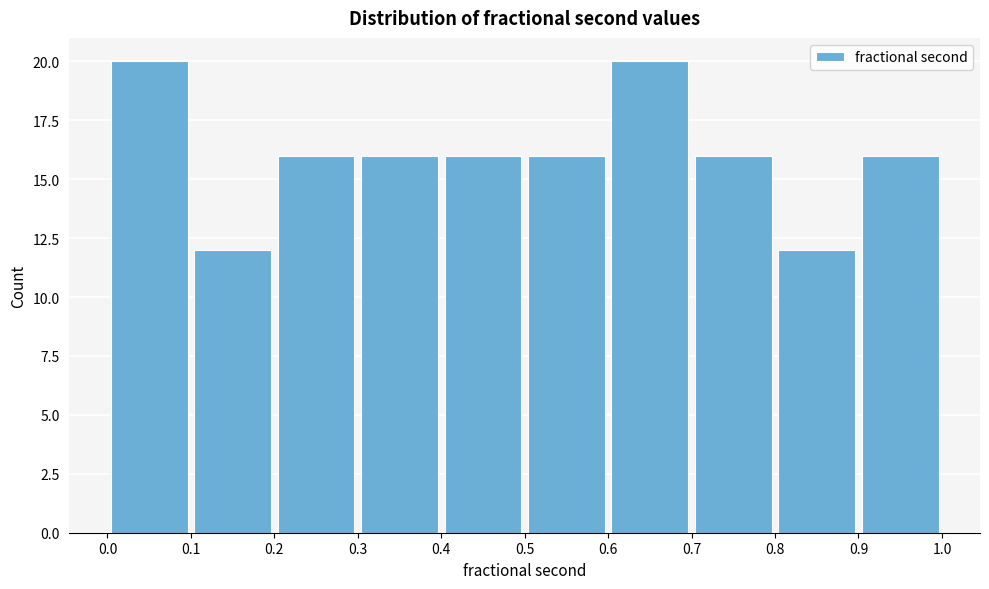

Reading left to right, list every bar in this chart as the range it spans on the x-axis followed by its height. The values are not printed on the chart, so give them approximately, as read against the axis.

0.0 to 0.1: 20
0.1 to 0.2: 12
0.2 to 0.3: 16
0.3 to 0.4: 16
0.4 to 0.5: 16
0.5 to 0.6: 16
0.6 to 0.7: 20
0.7 to 0.8: 16
0.8 to 0.9: 12
0.9 to 1.0: 16